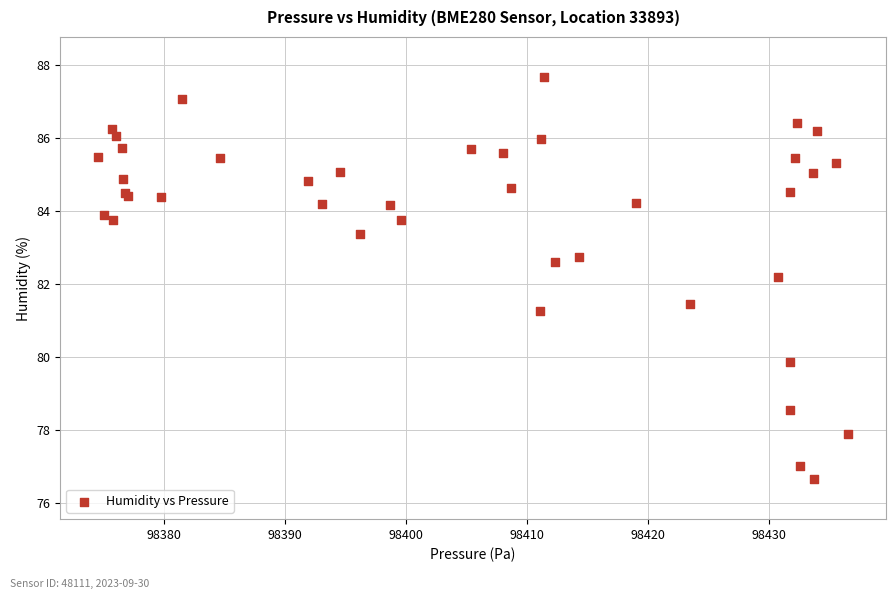

What Y value in the scatter plot is closest to 82?

82.2